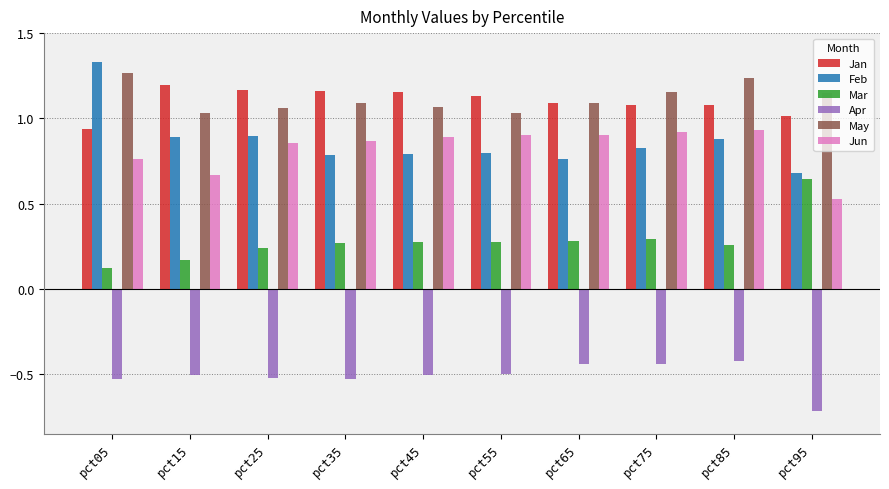

Which category has the lowest value in the Jan series?

pct05